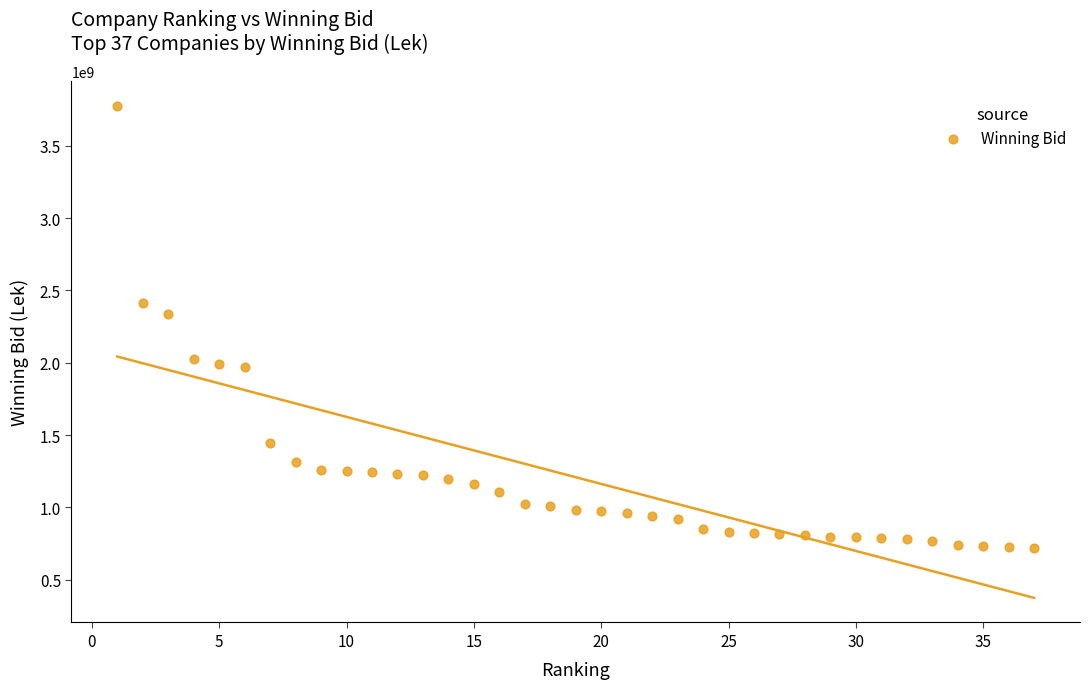

What Y value in the scatter plot is closest to 2246595835?

2337904249.0